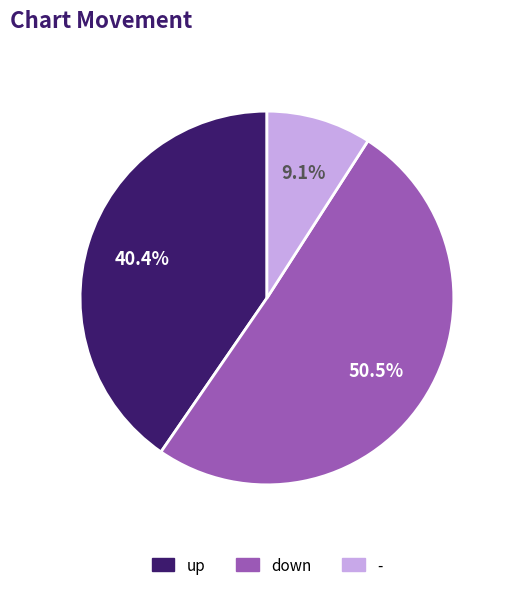

Is the sum of up and down greater than half?

Yes